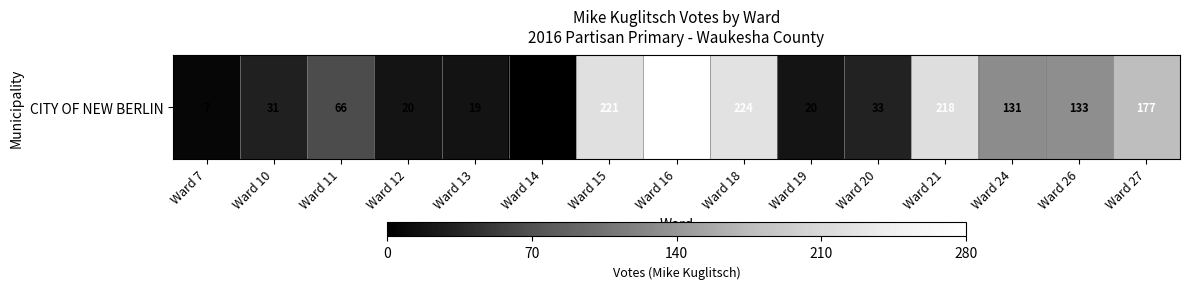

The chart shows a value of 111 at Ward 14. True or false?

False